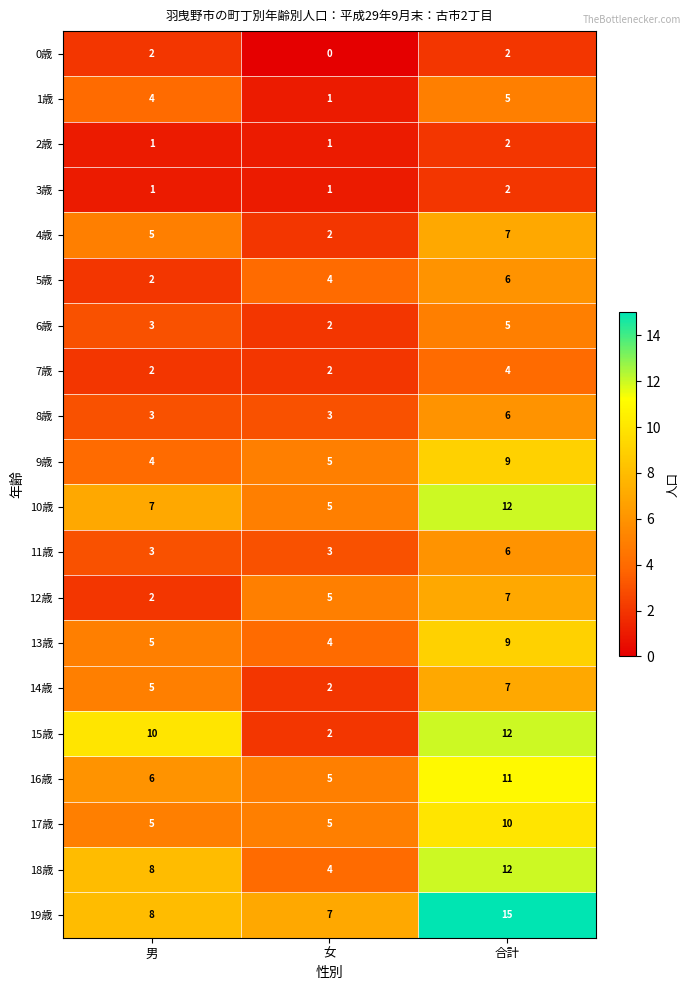

What is the spread (max minus min) of values at 男?

9